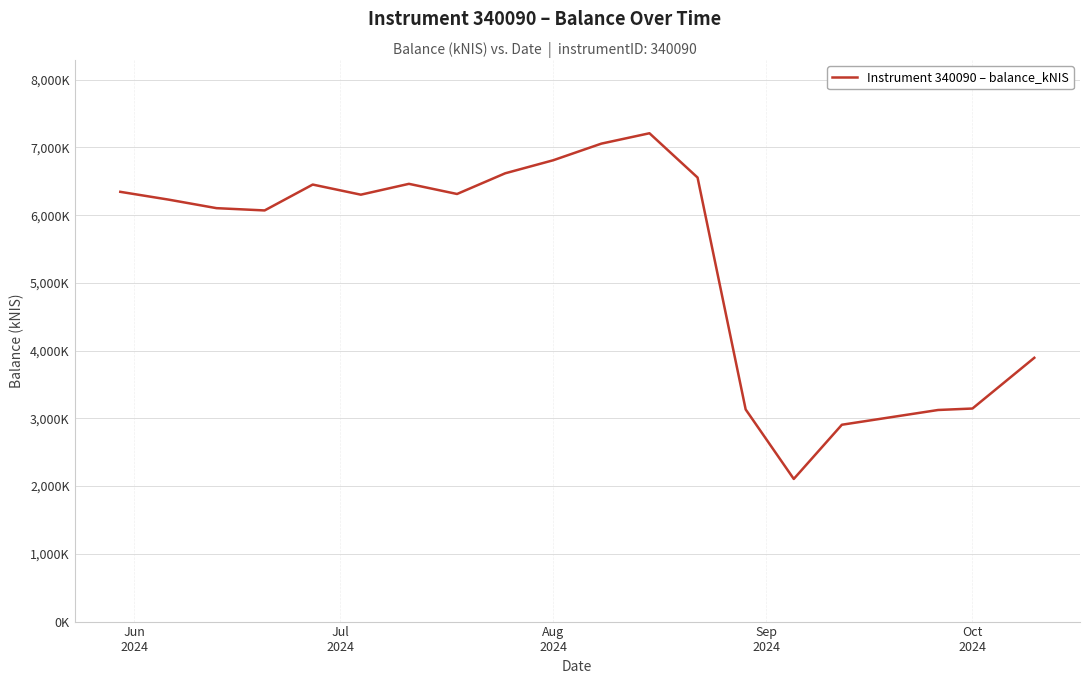

What is the smallest value displayed?

2105.9